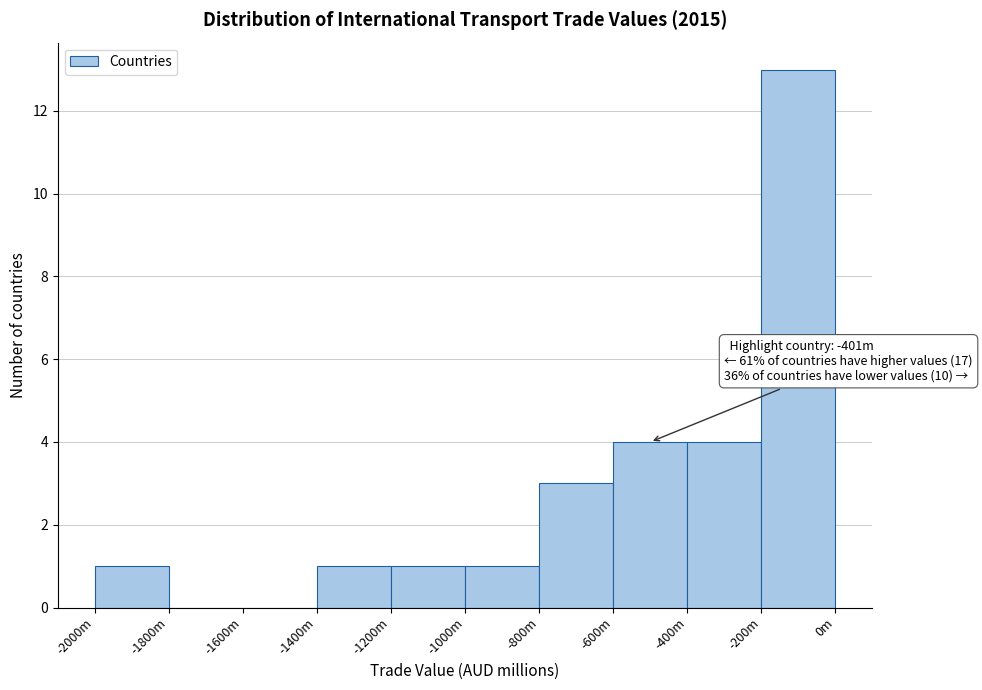

Reading left to right, transcribe all the data shown in this chart.

-2000m=1	-1800m=0	-1600m=0	-1400m=1	-1200m=1	-1000m=1	-800m=3	-600m=4	-400m=4	-200m=13